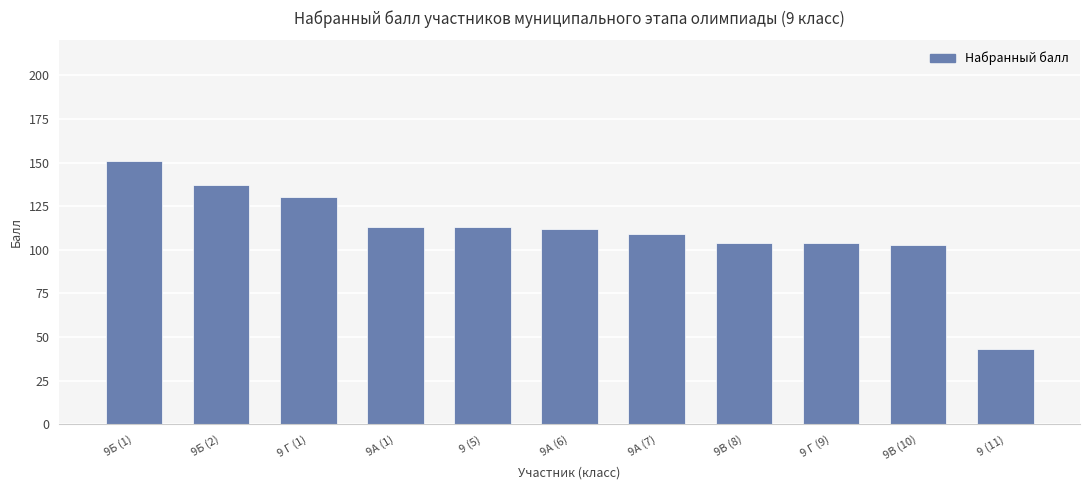

What is the label of the 10th bar from the left?

9В (10)